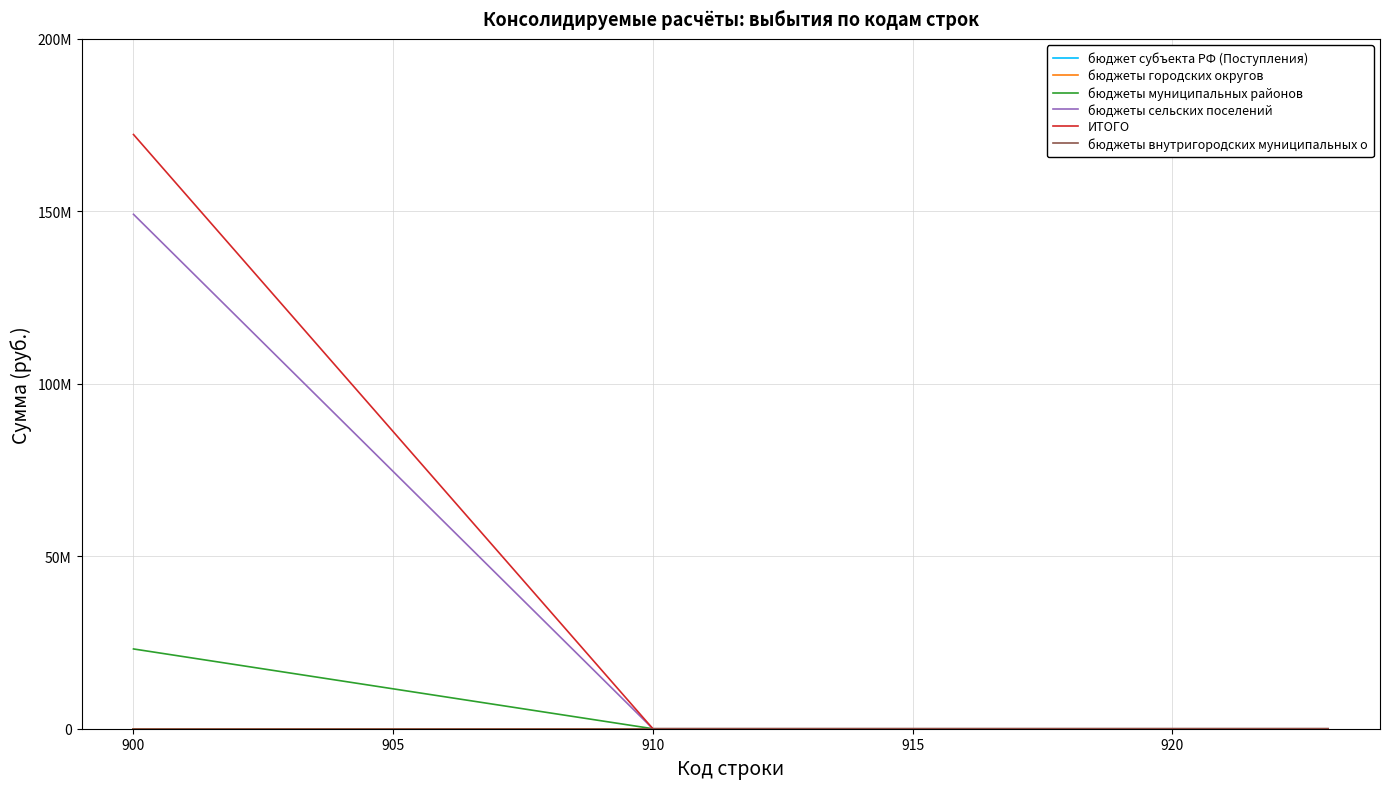

What is the sum of all бюджеты муниципальных районов values?

23126146.1